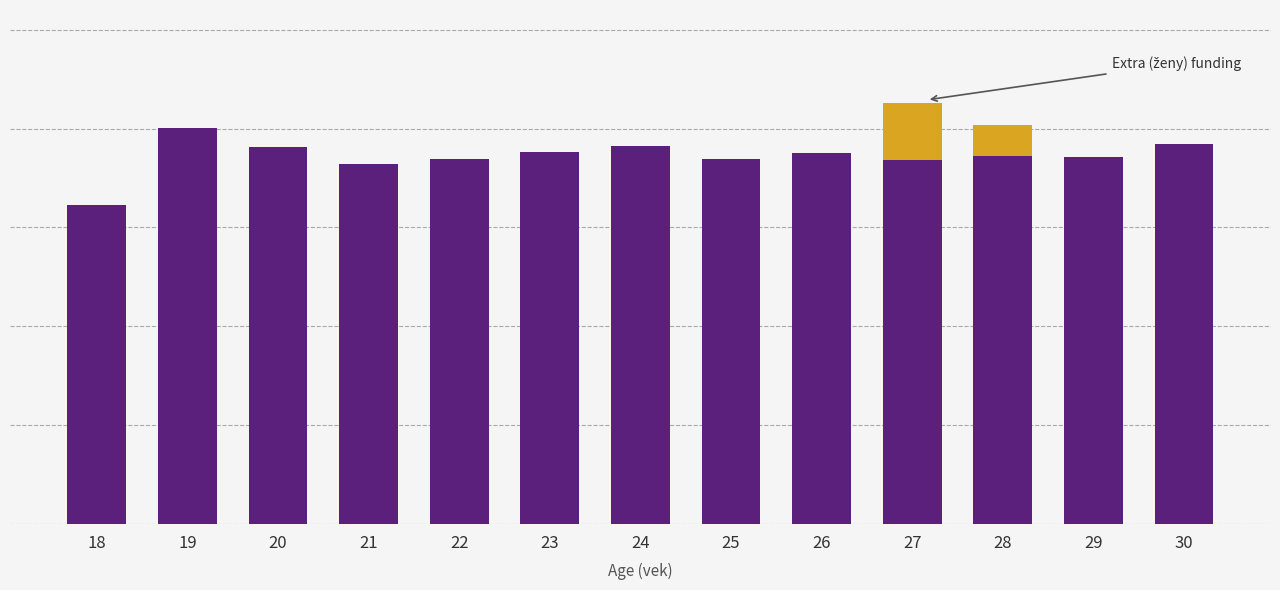

Does the chart contain stacked bars?

Yes